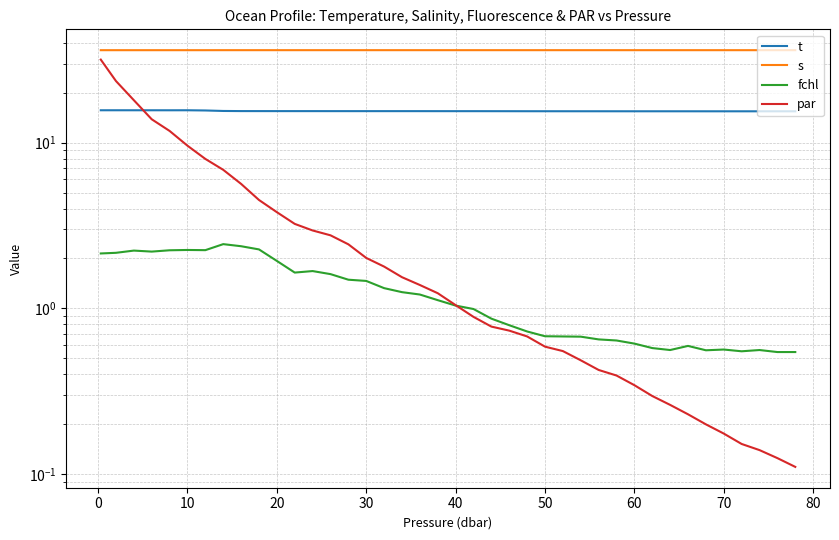

True or false: t has a value of 15.7 at 30.

True